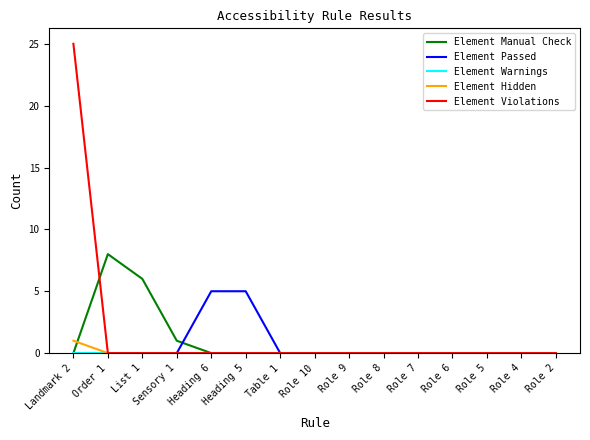

What position from the right is Role 2?

1